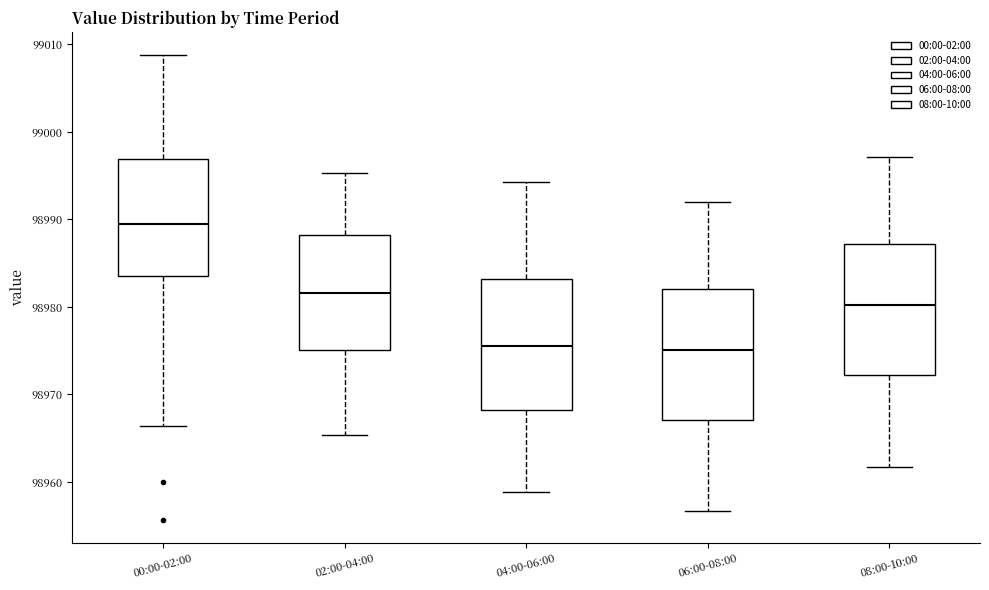

Where does the lower whisker of the box for 08:00-10:00 end on the y-axis? The values are not printed on the chart, so give them approximately, as read against the axis.

98962